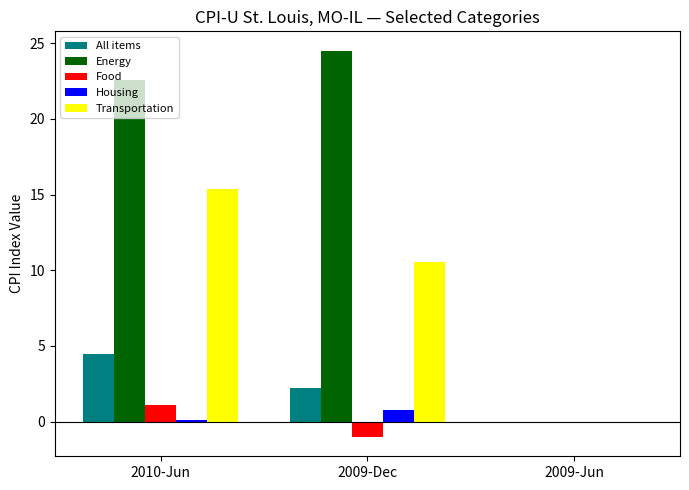

What value does the Food series have at 2009-Dec?

-1.0